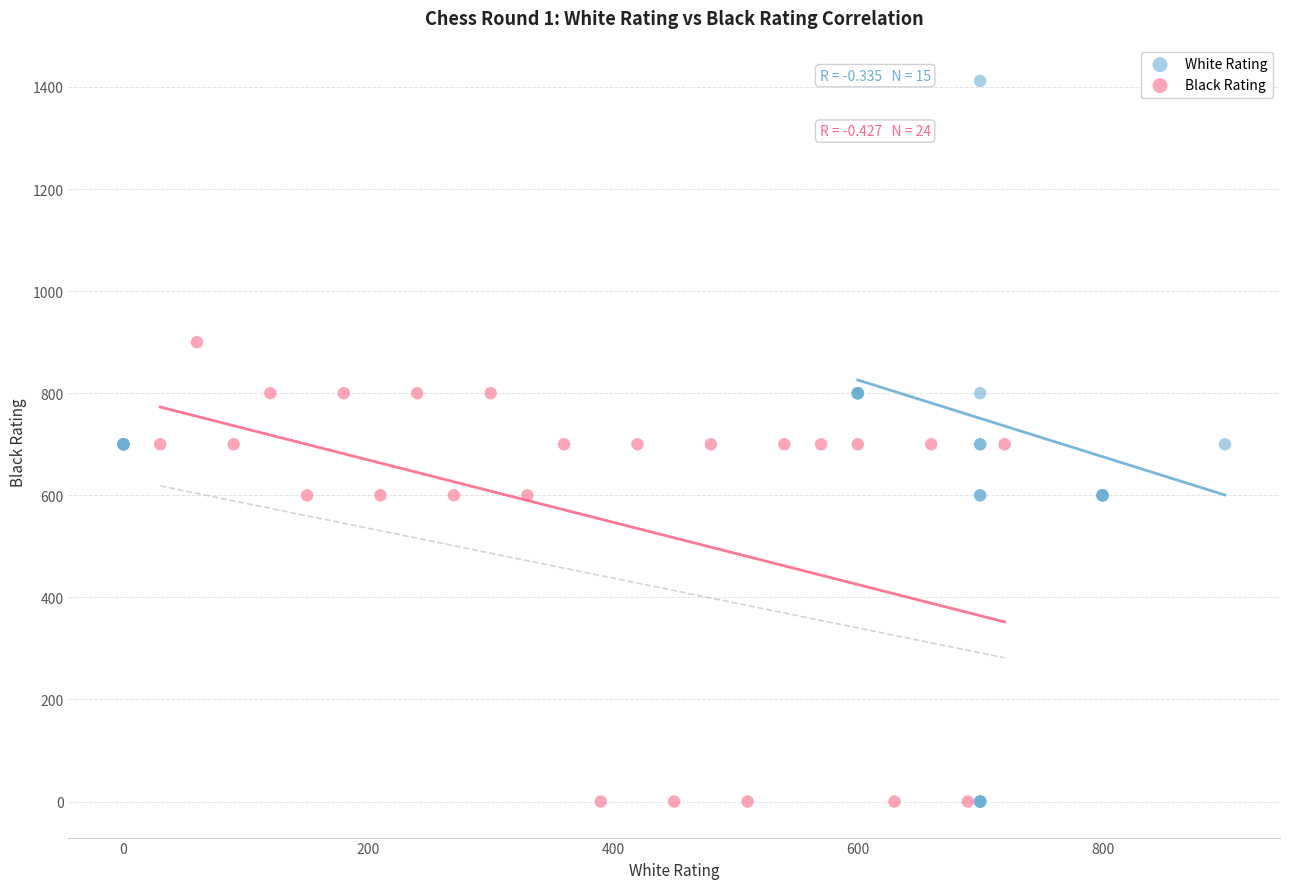

Which series has the largest Y range (max minus min)?

White Rating